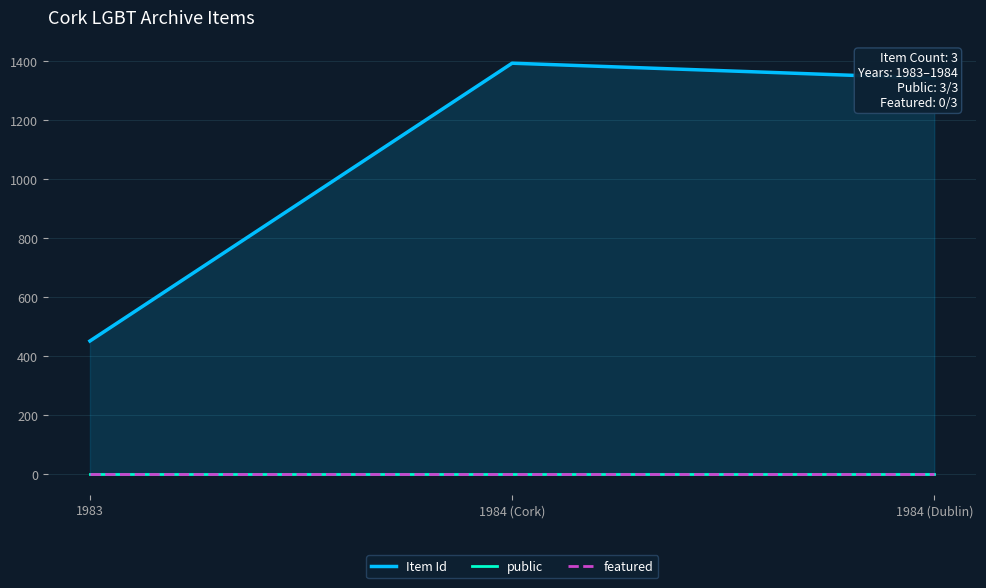

How many lines are shown in the chart?

3